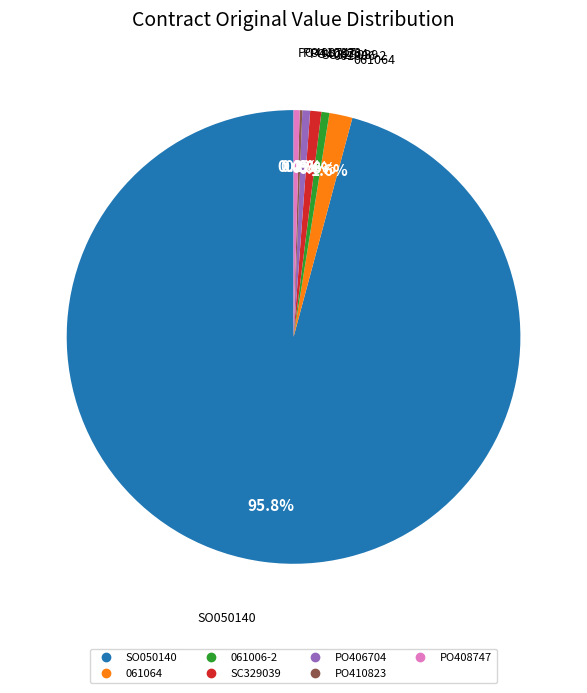

Approximately how many times larger is the value at PO408747 compared to PO406704?

0.8